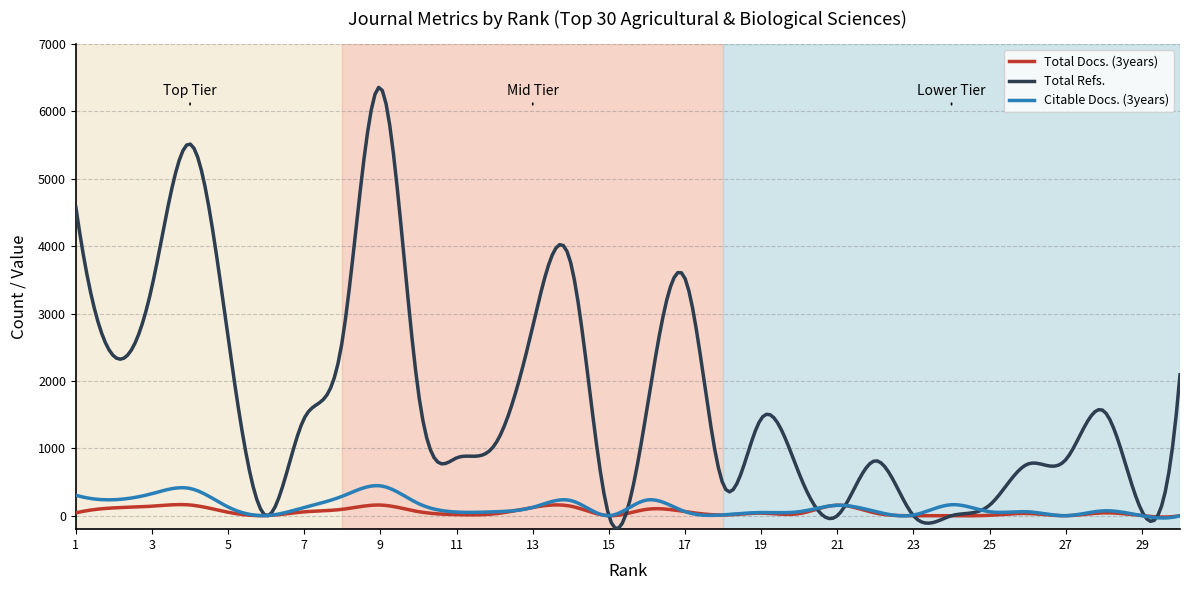

What is the greatest value displayed?

6357.6